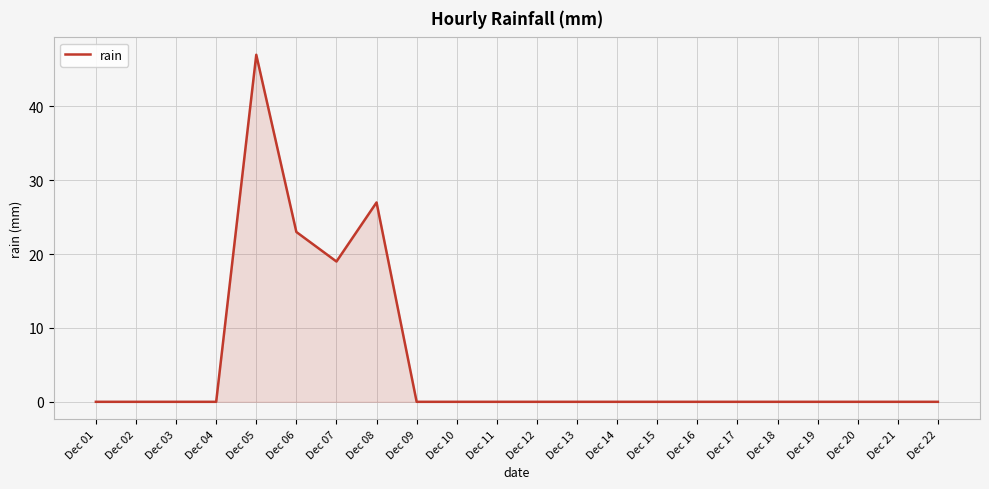

Reading right to left, list all the values displayed in this chart.

0	0	0	0	0	0	0	0	0	0	0	0	0	0	27	19	23	47	0	0	0	0